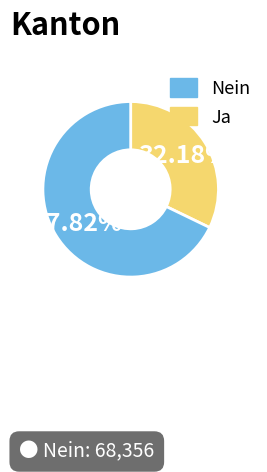

Is there a majority slice in this chart?

Yes